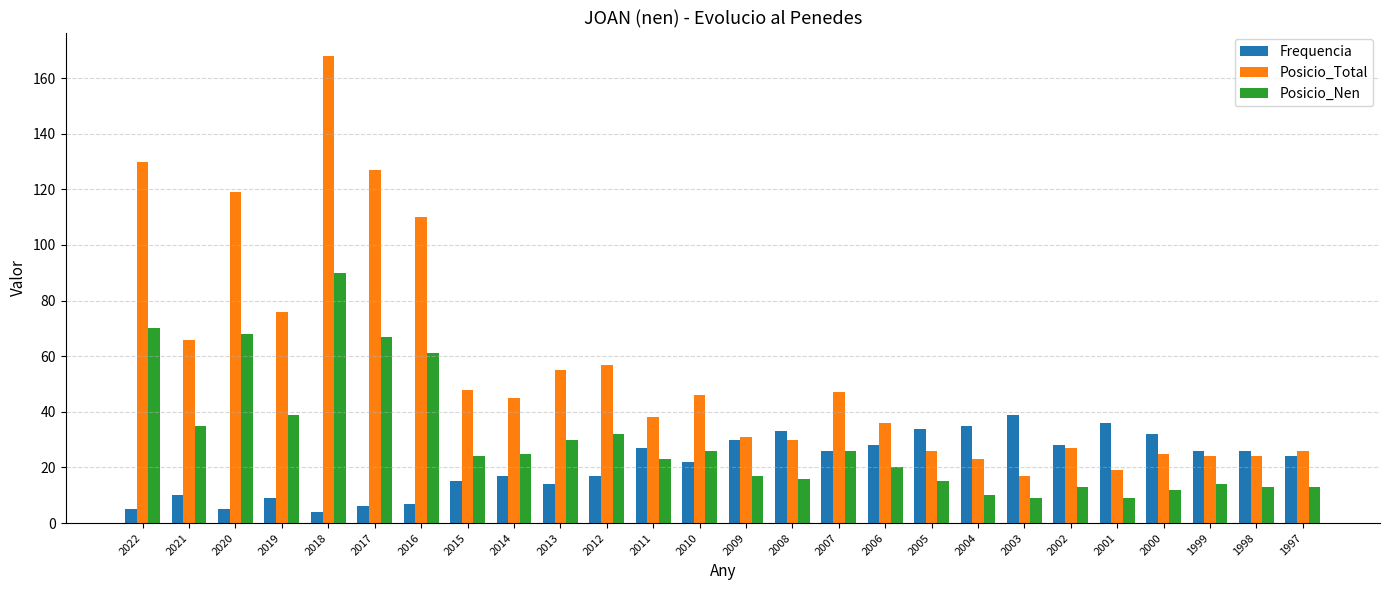

At how many categories does at least one series exceed 114?

4